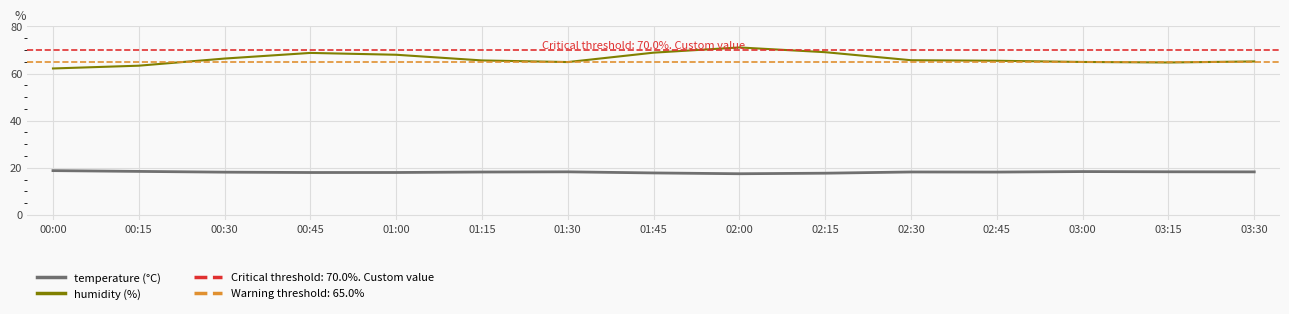

What is the lowest value of the humidity (%) series?

62.1